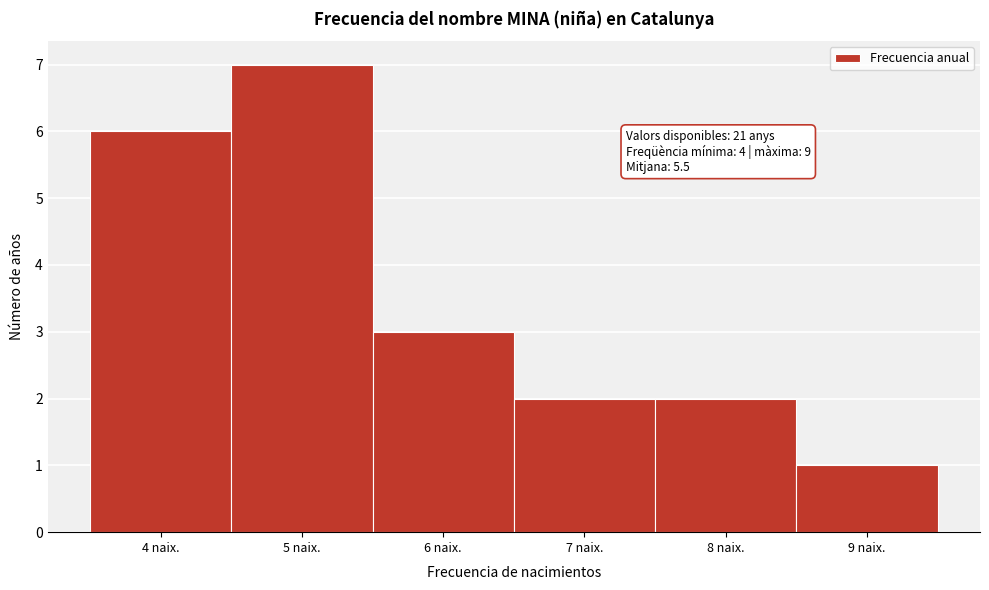

Over which range of the x-axis is the bar tallest?

4.5 to 5.5